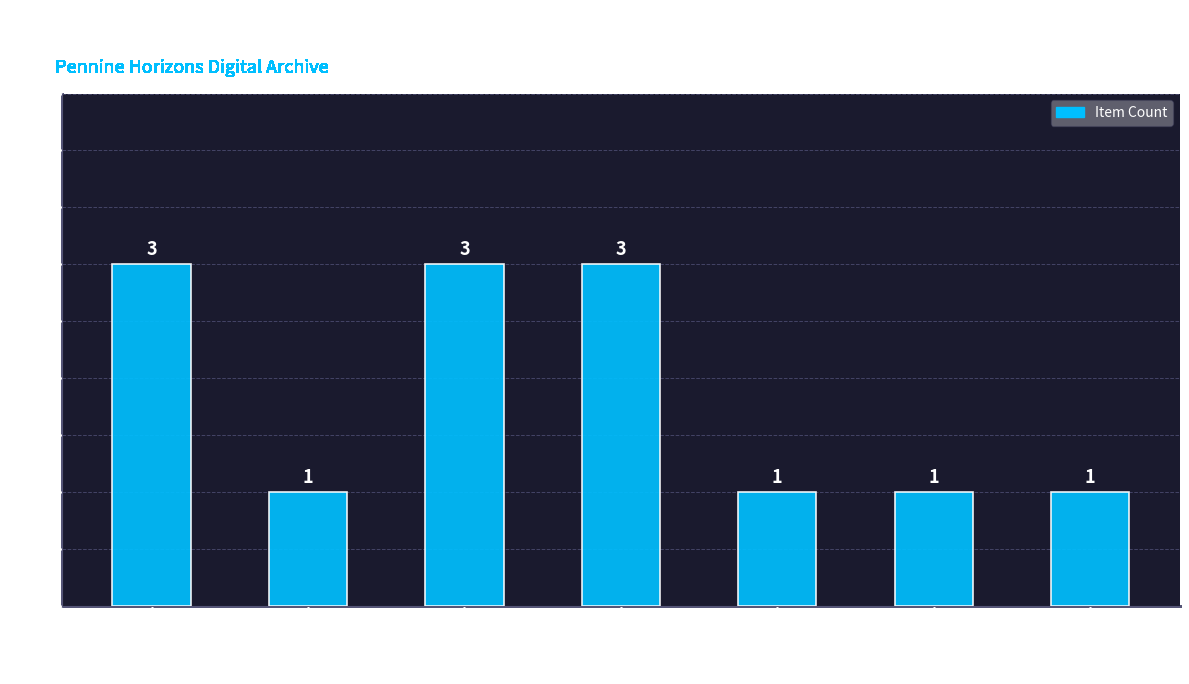

What is the ratio of the value at Pennine Heritage to the value at Ref: 11104?

3.0